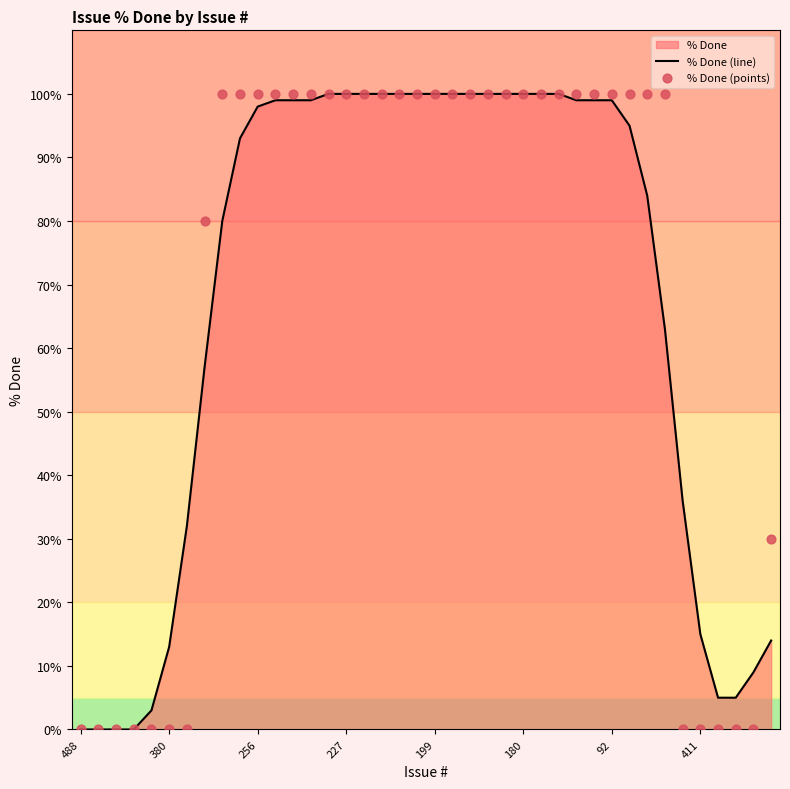

At which category is the sum across all series the highest?

14